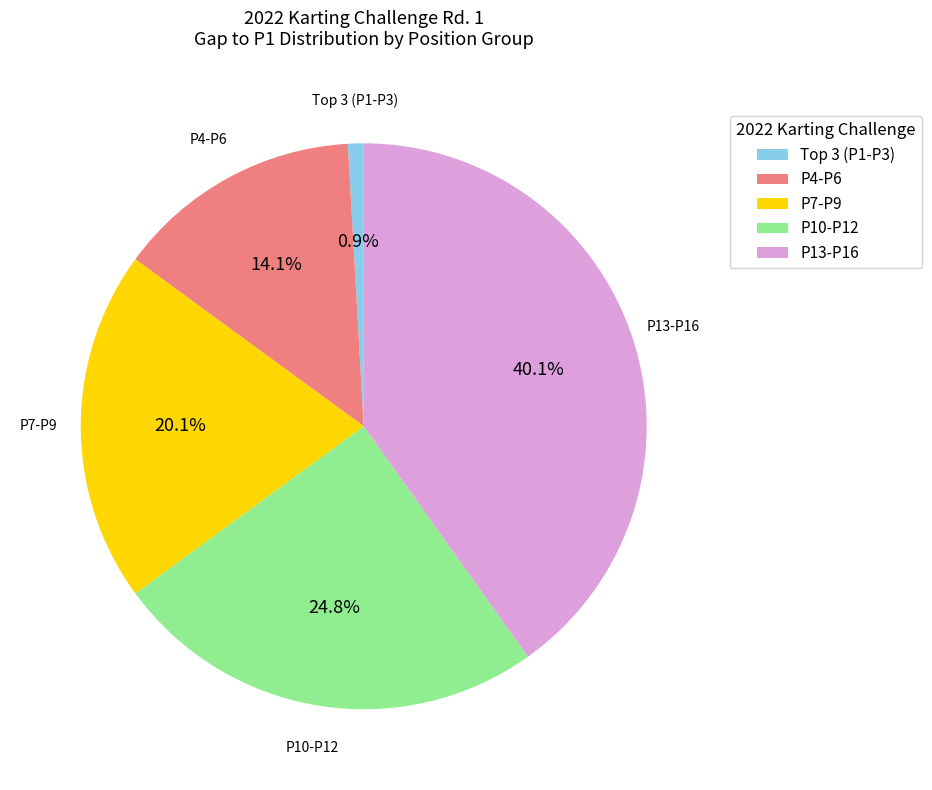

Does any single category account for the majority?

No